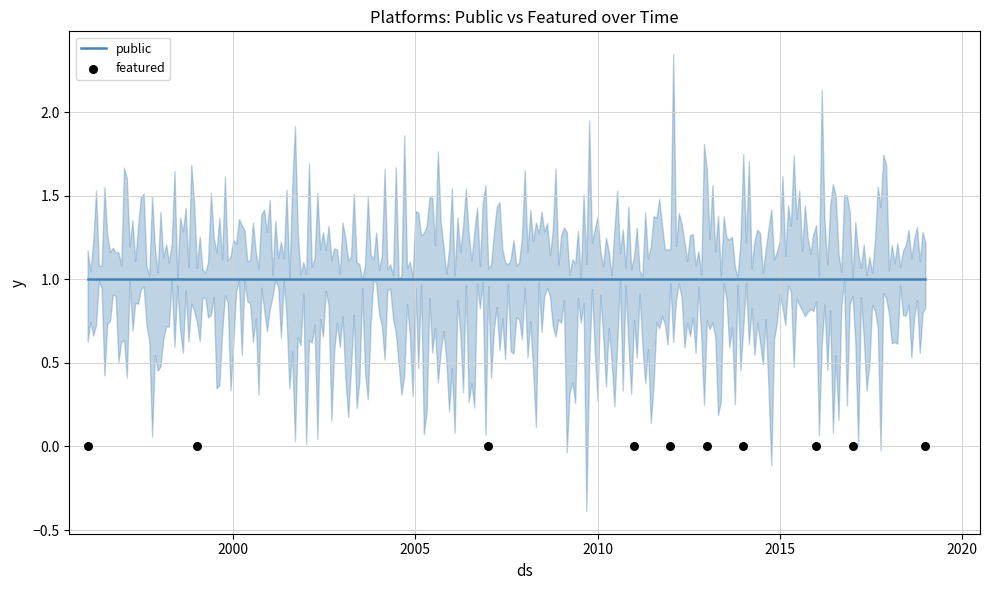

What is the total value across all series at 1999?

1